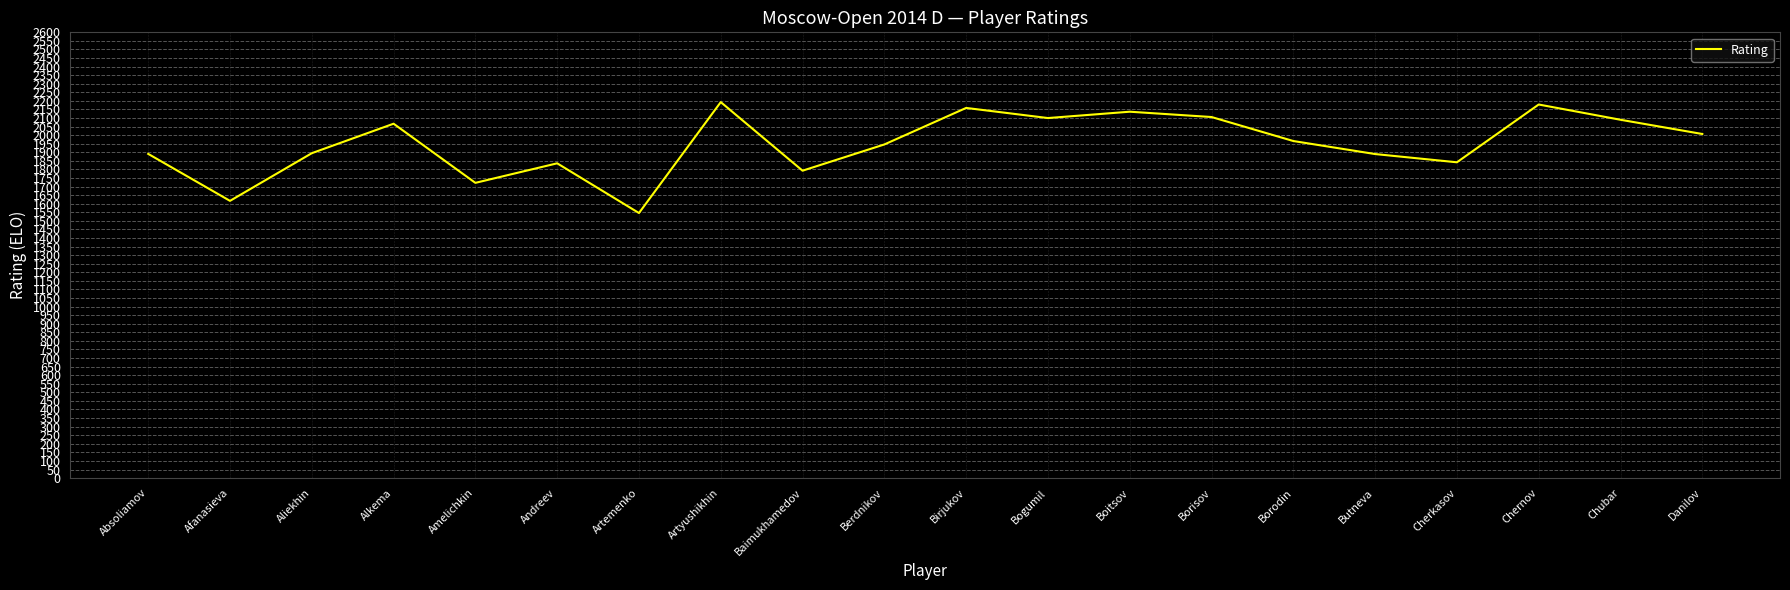

How many lines are shown in the chart?

1